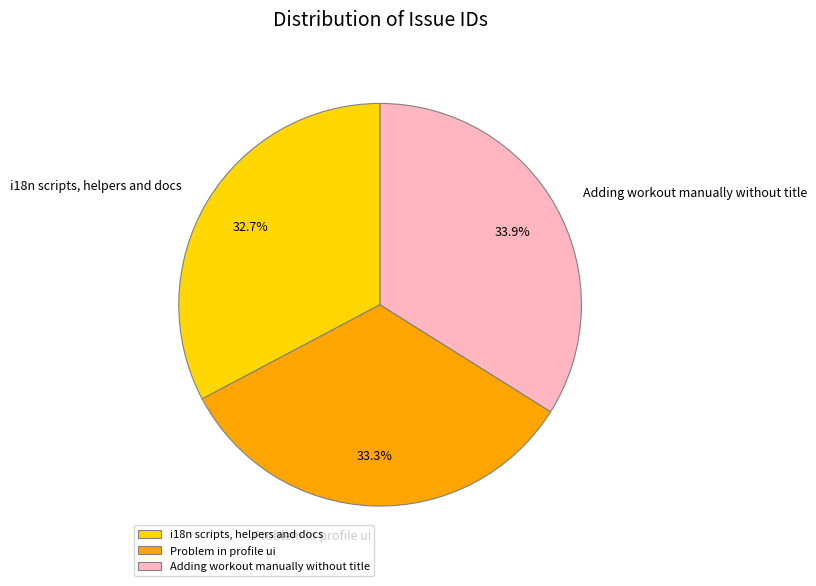

What percentage is NOT represented by i18n scripts, helpers and docs?

67.3%